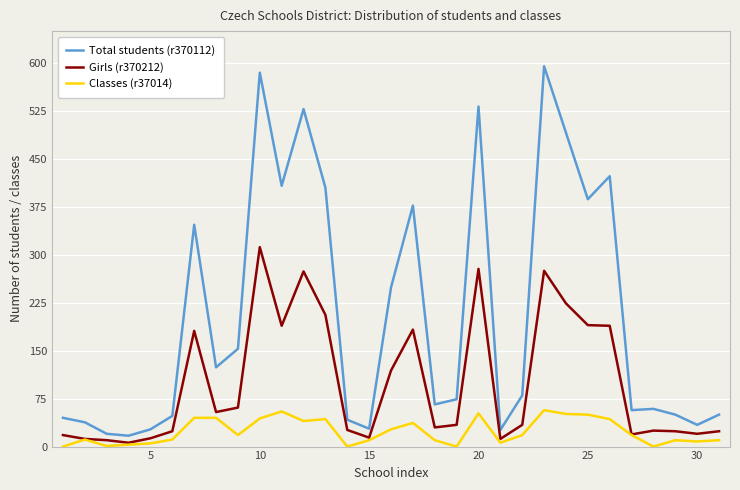

What is the maximum value shown in the chart?

595